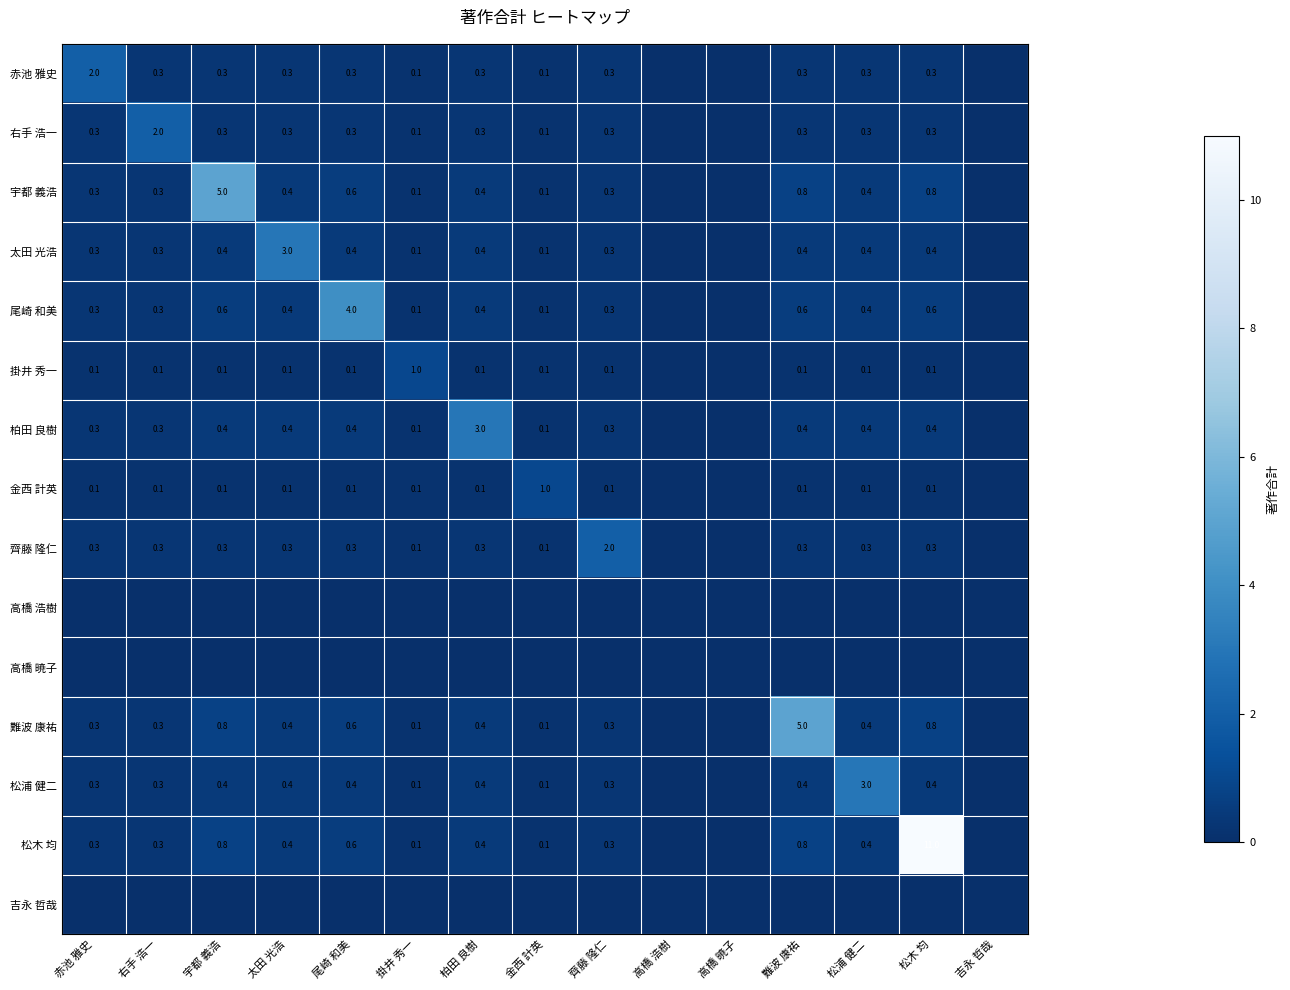

Is it true that 太田 光浩 equals 0.3 at 赤池 雅史?

True